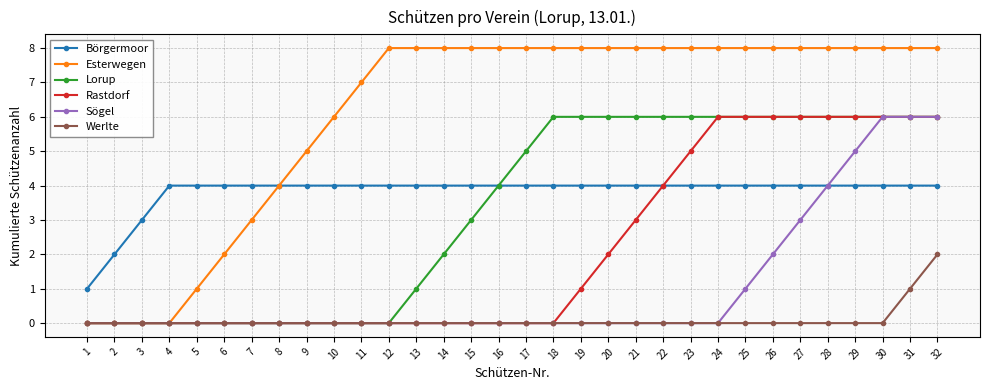

What is the difference between the highest and lowest values at 12?

8